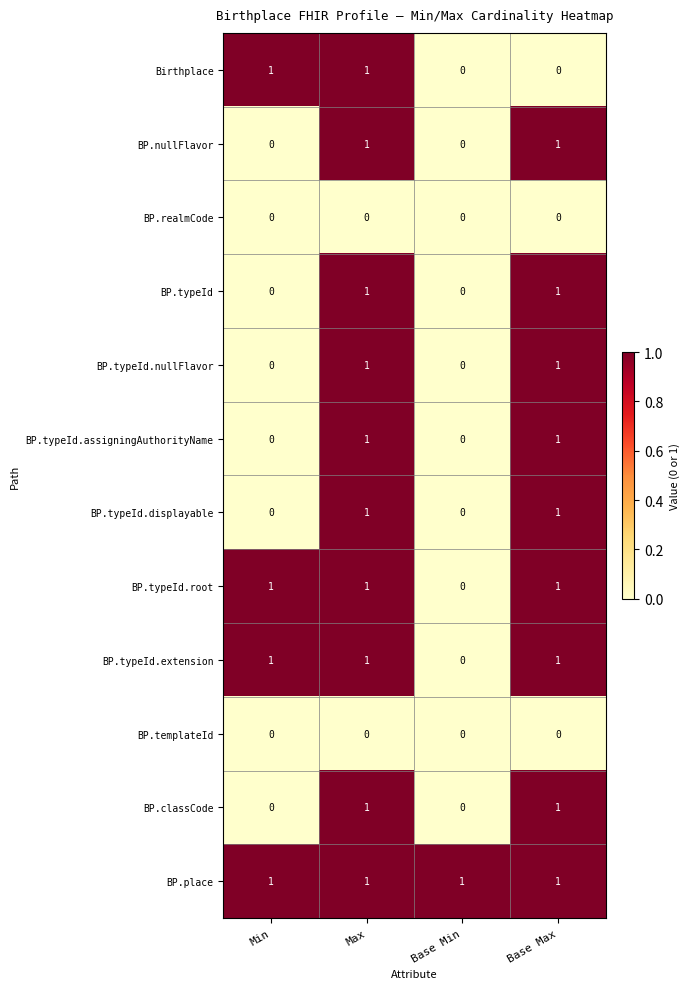

How many Birthplace values are between 0 and 1?

4